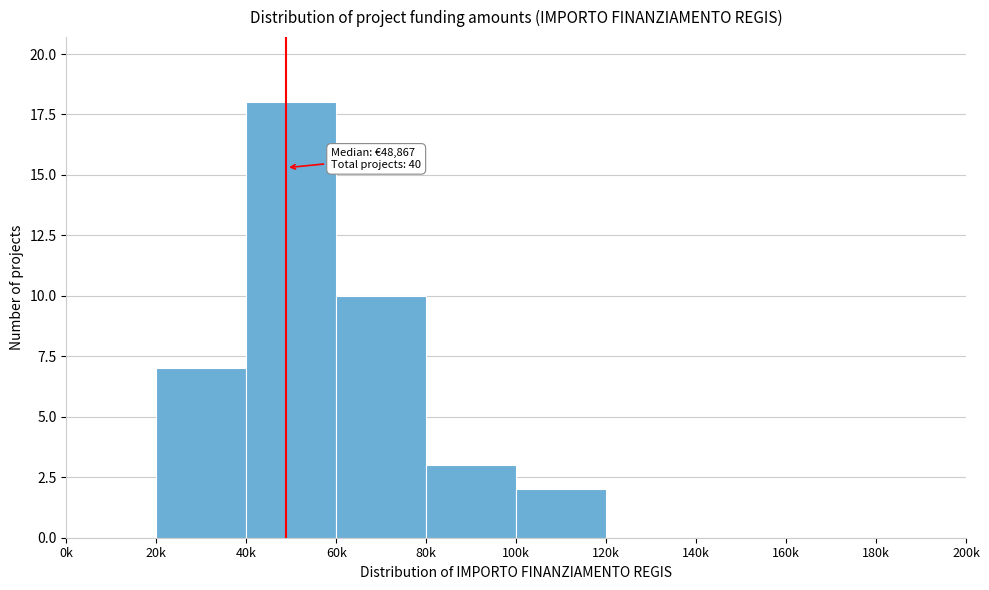

Reading right to left, transcribe all the data shown in this chart.

180k=0	160k=0	140k=0	120k=0	100k=2	80k=3	60k=10	40k=18	20k=7	0k=0